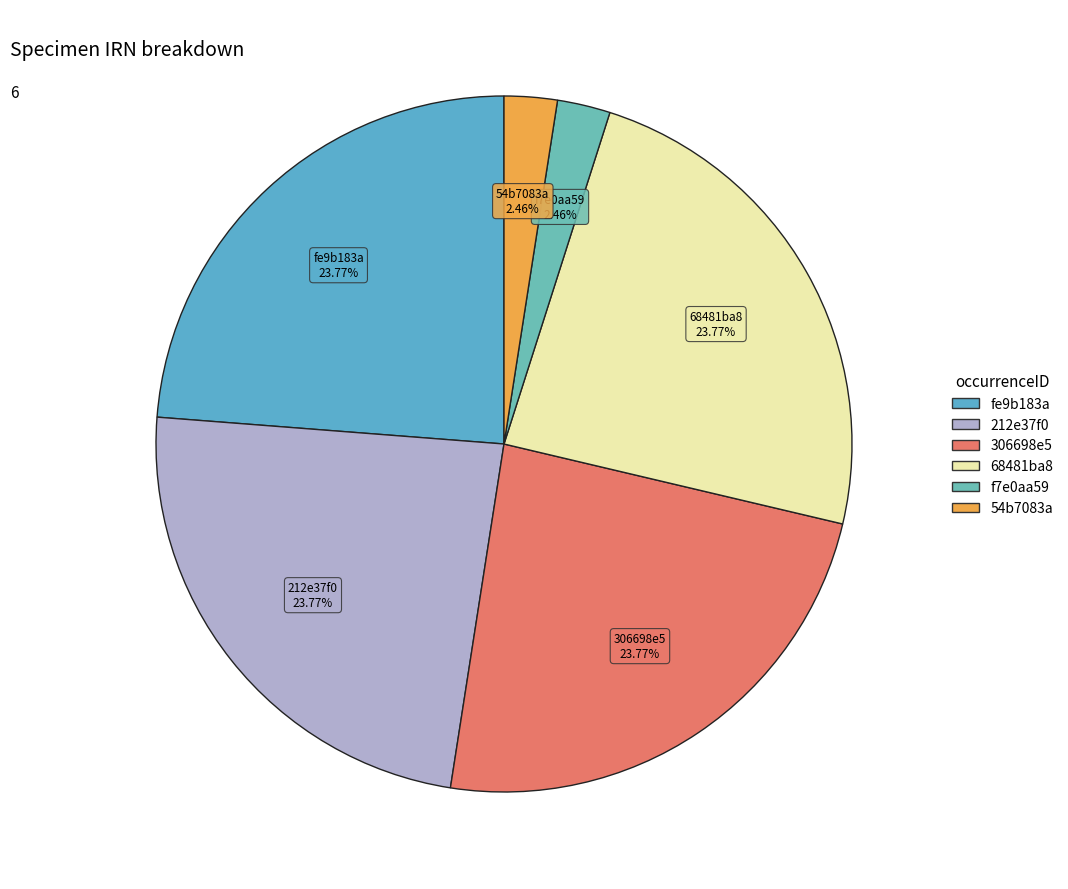

What is the ratio of the value at 68481ba8 to the value at 212e37f0?

1.0